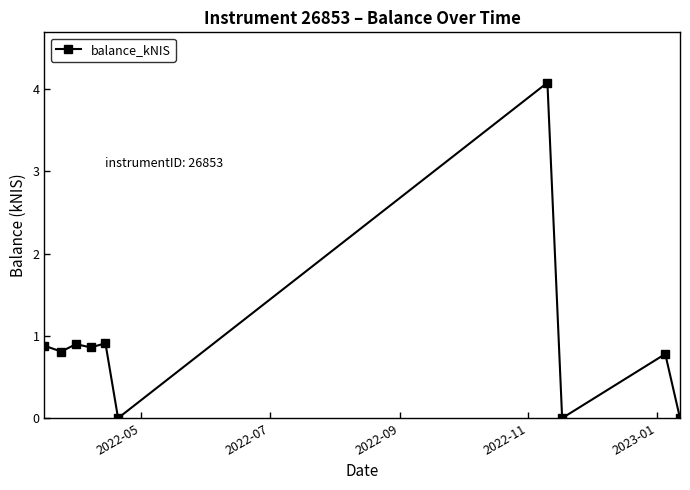

What is the value of the 5th point from the left?

0.9